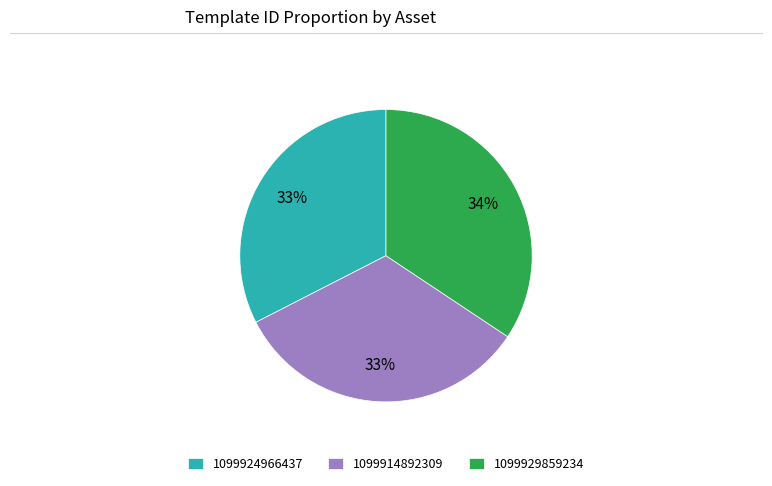

Is it true that 1099914892309 is 25% of the pie?

False